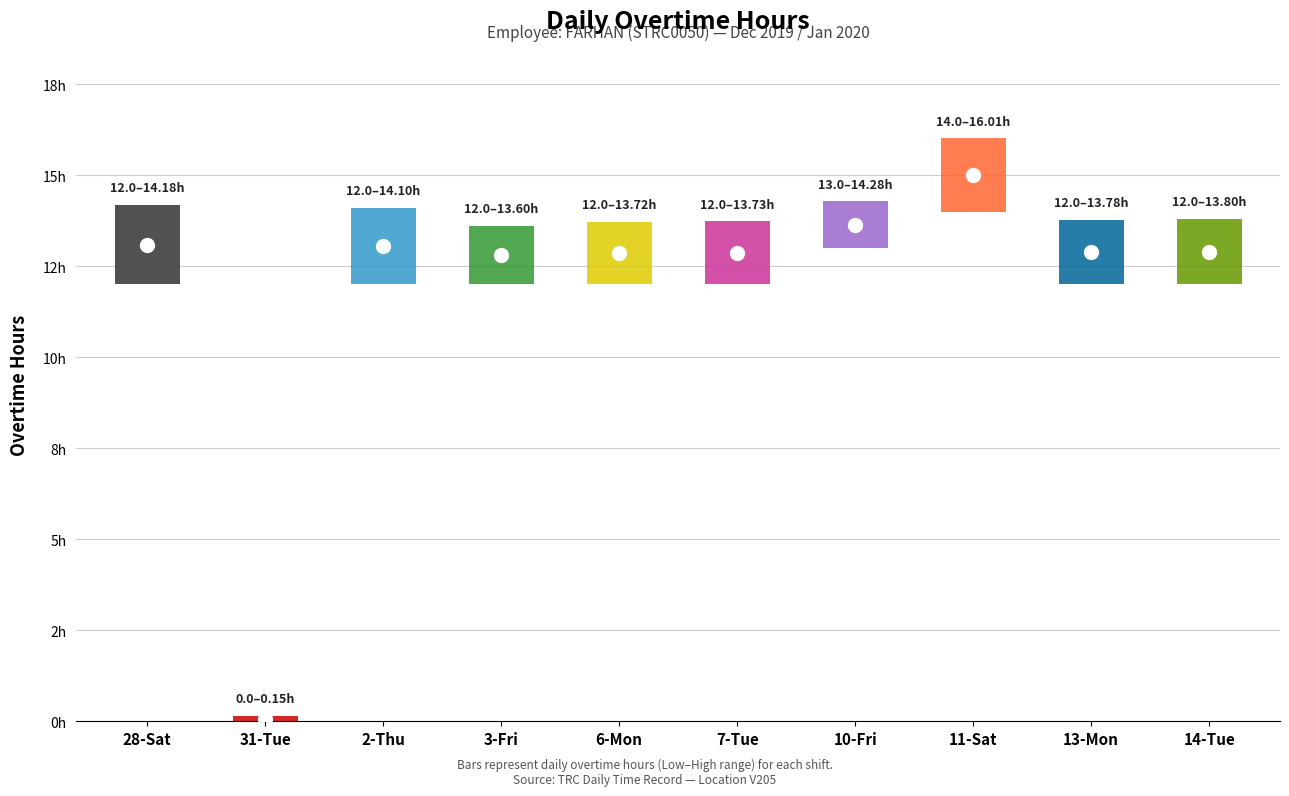

Reading left to right, transcribe all the data shown in this chart.

14.2	0.1	14.1	13.6	13.7	13.7	14.3	16.0	13.8	13.8